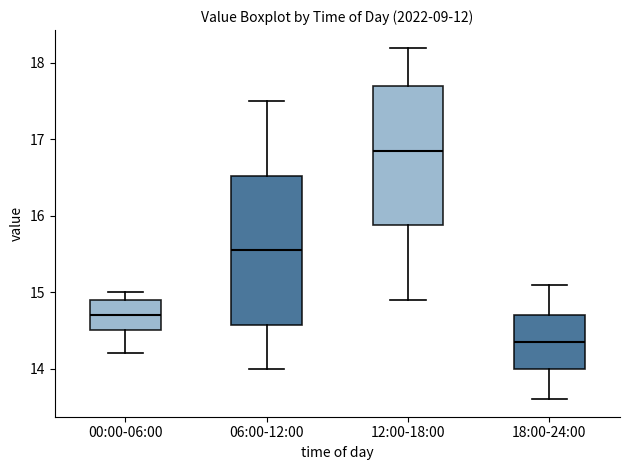

Where does the median line of the box for 06:00-12:00 sit on the y-axis? The values are not printed on the chart, so give them approximately, as read against the axis.

15.6